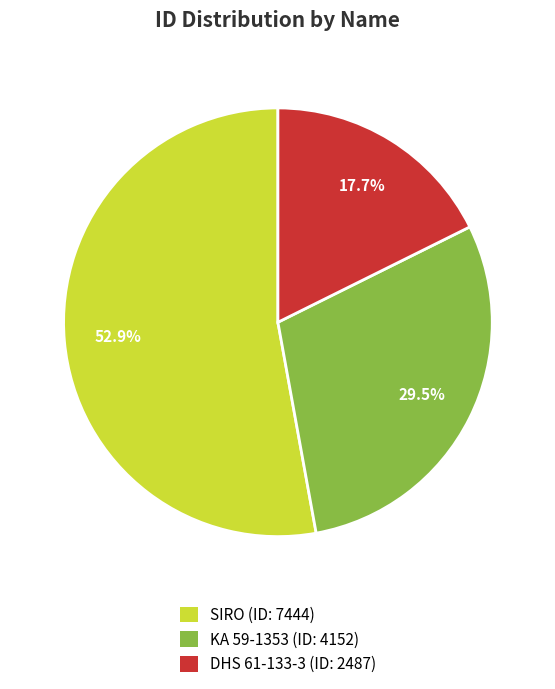

How much of the chart is everything except KA 59-1353?

70.5%